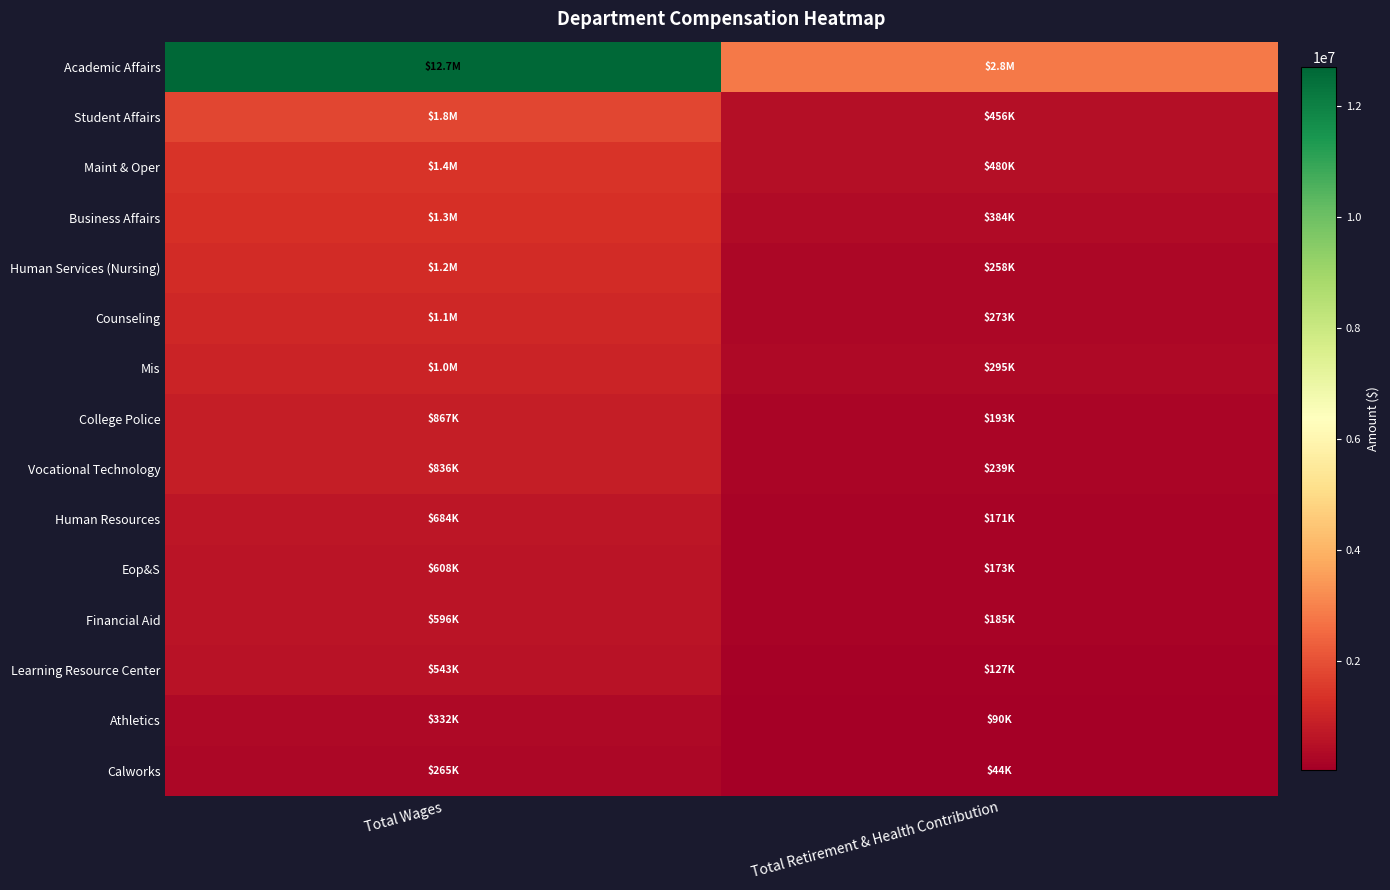

What is the spread (max minus min) of values at Total Wages?

12428069